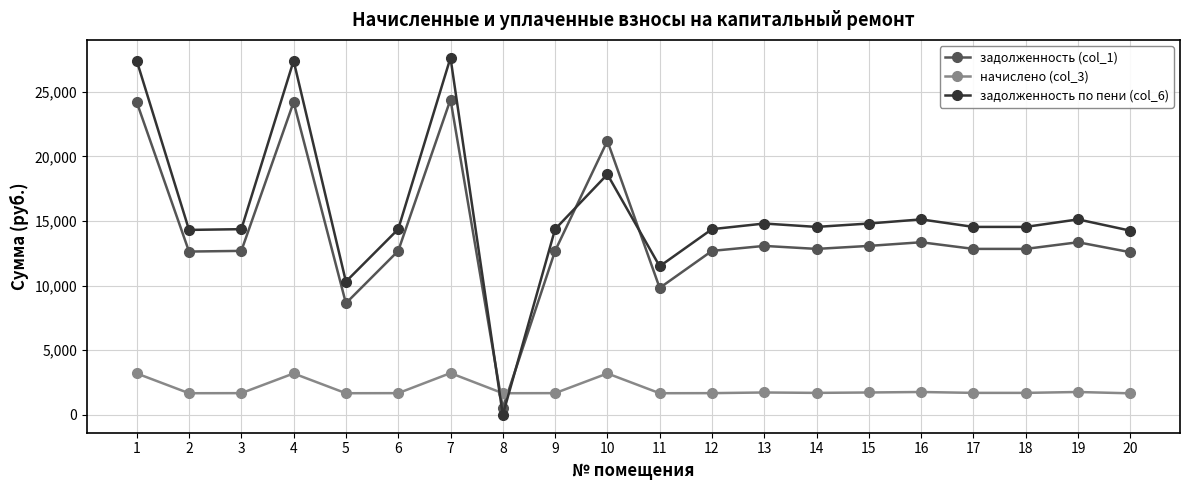

How many positive values does the задолженность по пени (col_6) series have?

19